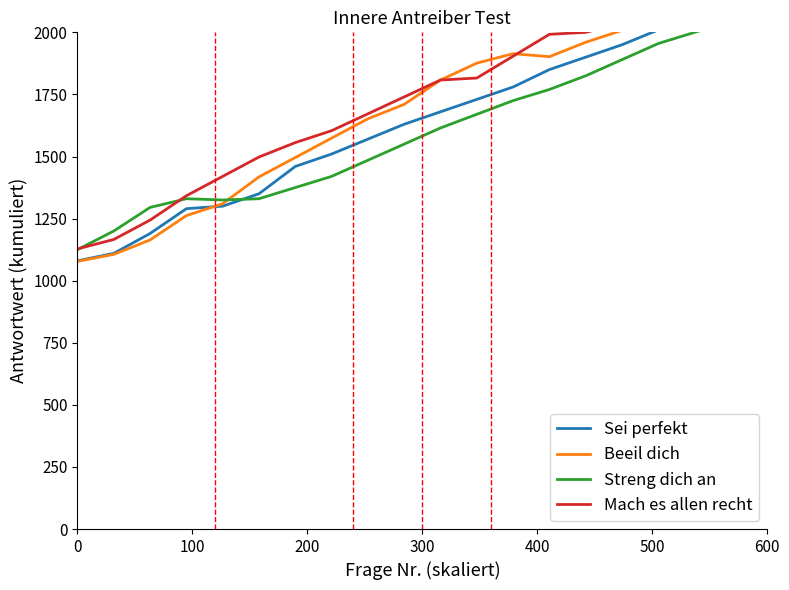

True or false: Sei perfekt has a value of 733 at 10.

False